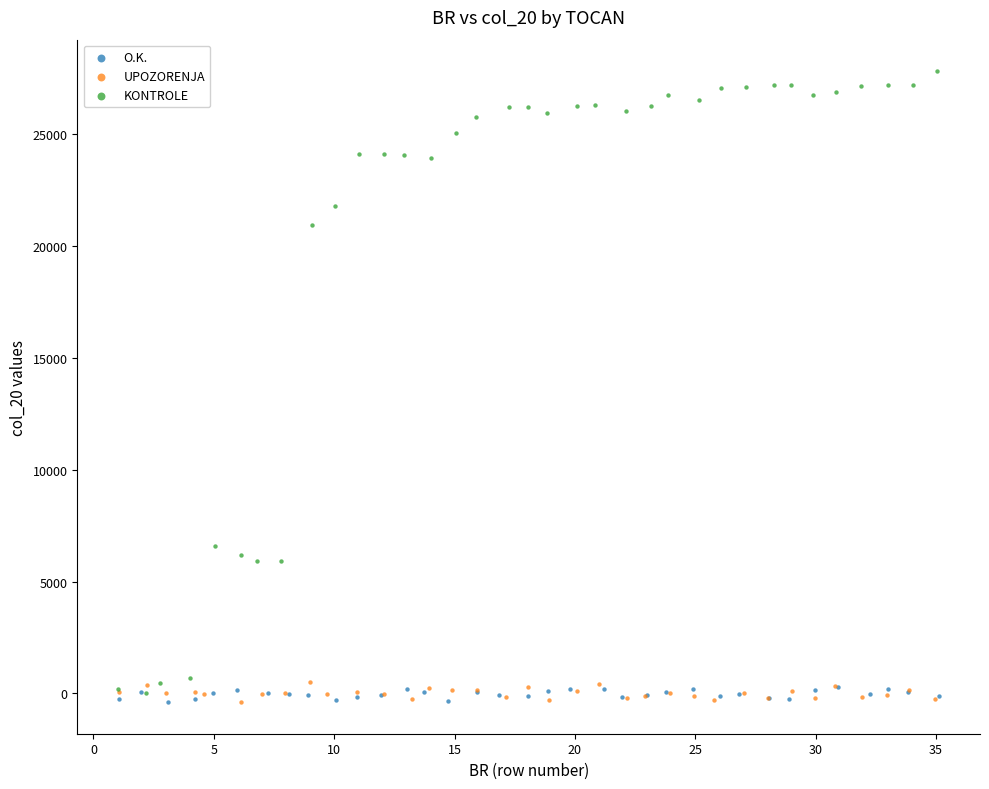

Which series reaches the maximum Y coordinate?

KONTROLE